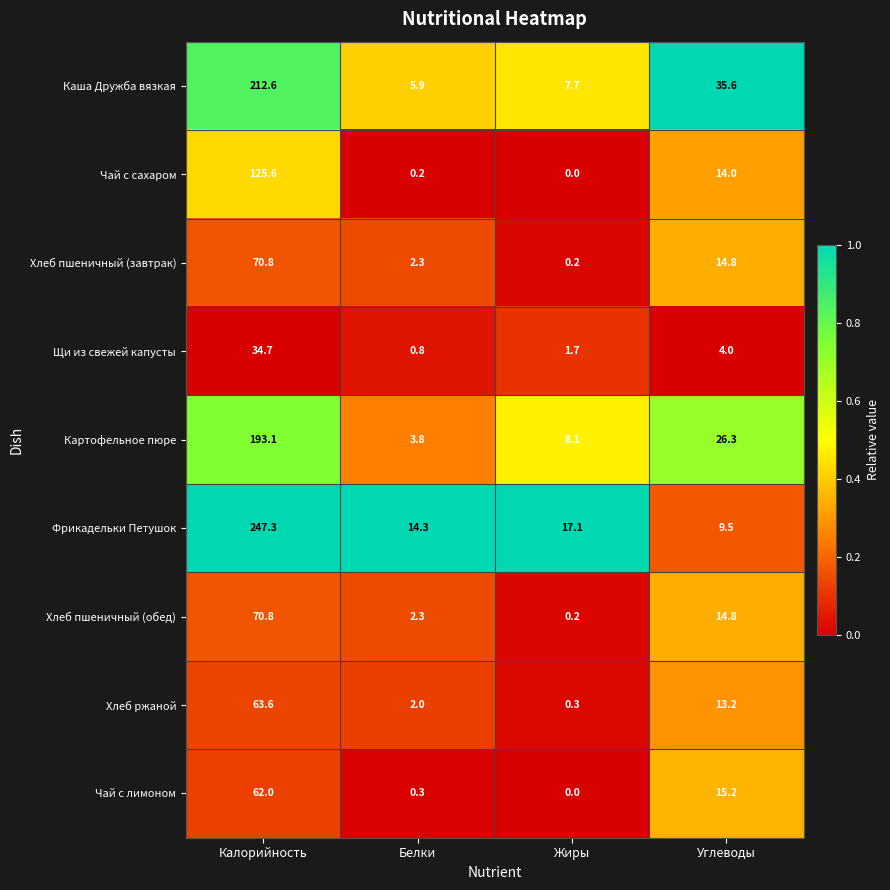

True or false: Хлеб пшеничный (обед) has a value of 14.8 at Углеводы.

True